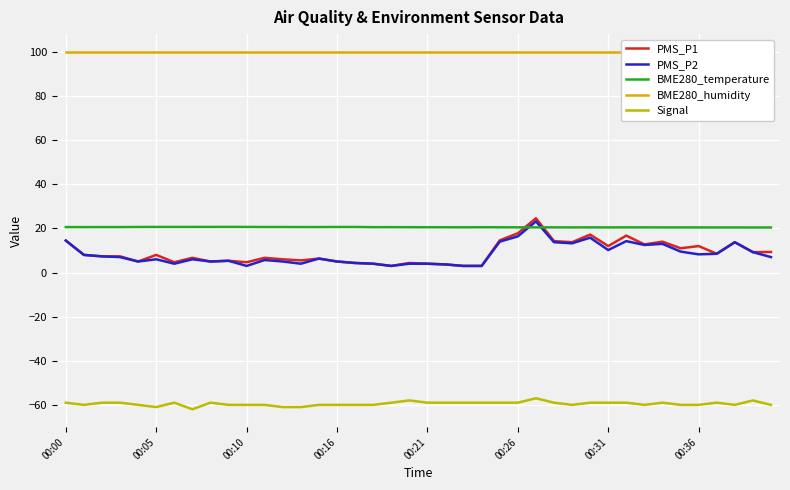

Reading left to right, what are all the values shown in this chart?

PMS_P1: 14.5	8.0	7.3	7.3	5.0	8.0	4.7	6.7	5.0	5.3	4.7	6.7	6.0	5.5	6.3	5.0	4.3	4.0	3.0	4.3	4.0	3.7	3.0	3.0	14.6	17.8	24.6	14.2	13.8	17.2	12.0	16.8	12.8	14.0	11.0	12.0	8.5	13.8	9.2	9.3
PMS_P2: 14.5	8.0	7.3	7.0	5.0	6.0	4.0	6.0	5.0	5.3	3.0	5.7	5.0	4.0	6.3	5.0	4.3	4.0	3.0	4.0	4.0	3.7	3.0	3.0	14.0	16.4	23.2	13.8	13.2	15.8	10.2	14.2	12.5	13.0	9.5	8.2	8.5	13.8	9.2	7.0
BME280_temperature: 20.6	20.6	20.6	20.6	20.6	20.7	20.7	20.7	20.7	20.7	20.7	20.6	20.6	20.6	20.6	20.6	20.6	20.6	20.6	20.5	20.5	20.5	20.5	20.5	20.5	20.5	20.5	20.5	20.5	20.5	20.5	20.5	20.5	20.5	20.5	20.4	20.4	20.4	20.4	20.4
BME280_humidity: 100.0	100.0	100.0	100.0	100.0	100.0	100.0	100.0	100.0	100.0	100.0	100.0	100.0	100.0	100.0	100.0	100.0	100.0	100.0	100.0	100.0	100.0	100.0	100.0	100.0	100.0	100.0	100.0	100.0	100.0	100.0	100.0	100.0	100.0	100.0	100.0	100.0	100.0	100.0	100.0
Signal: -59.0	-60.0	-59.0	-59.0	-60.0	-61.0	-59.0	-62.0	-59.0	-60.0	-60.0	-60.0	-61.0	-61.0	-60.0	-60.0	-60.0	-60.0	-59.0	-58.0	-59.0	-59.0	-59.0	-59.0	-59.0	-59.0	-57.0	-59.0	-60.0	-59.0	-59.0	-59.0	-60.0	-59.0	-60.0	-60.0	-59.0	-60.0	-58.0	-60.0